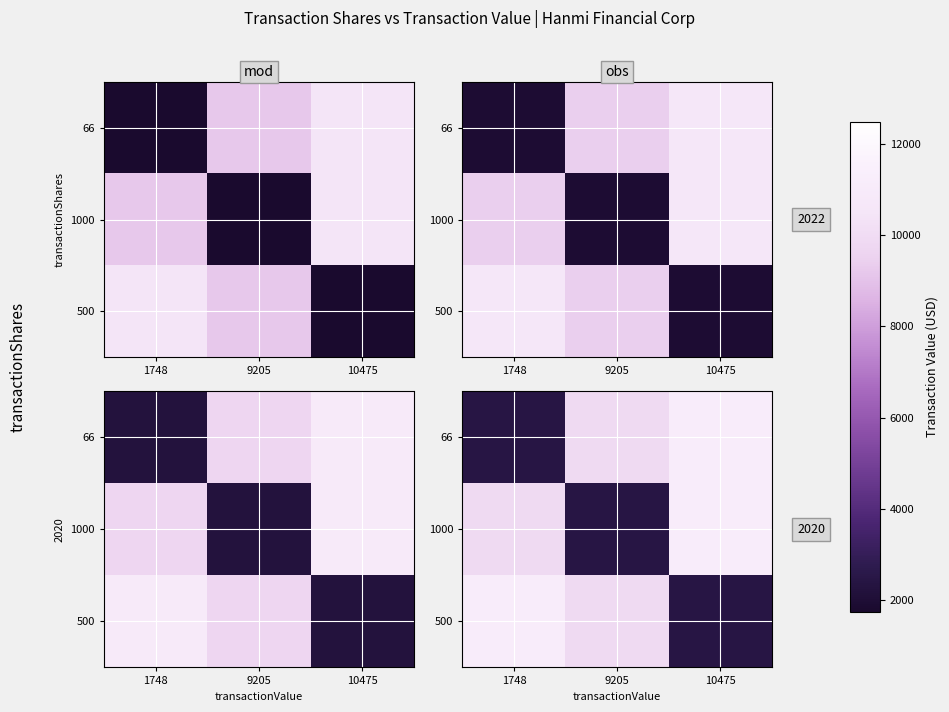

Which label corresponds to the smallest value in the chart?

1748